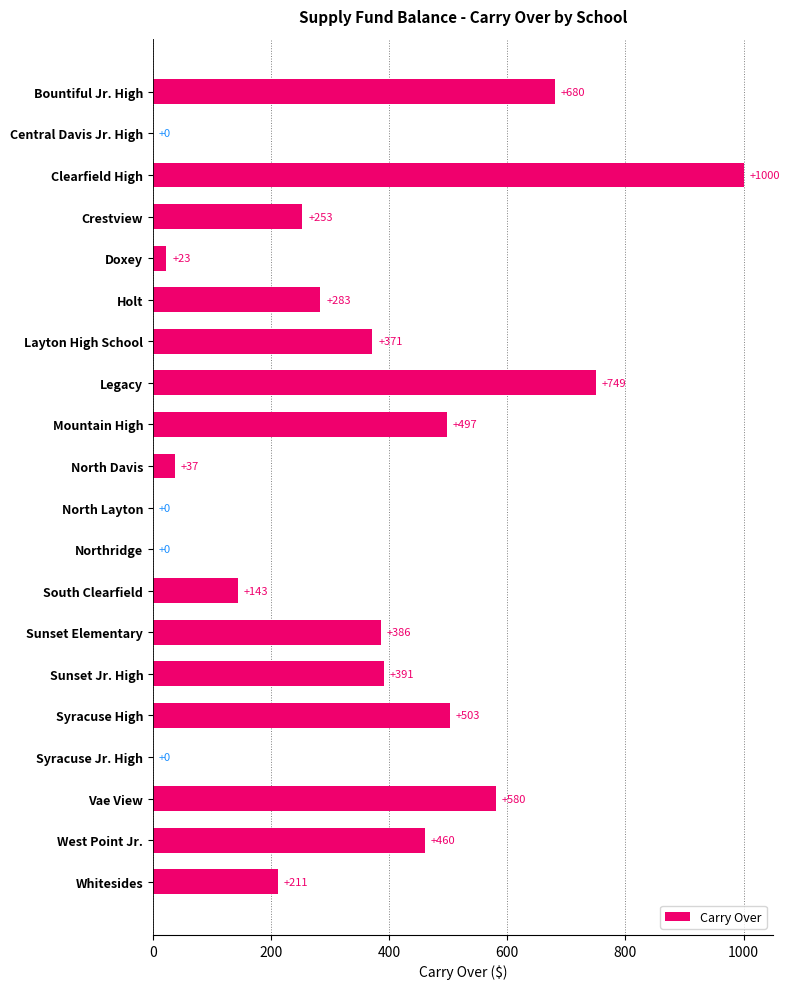

Is it true that the value at Layton High School is 371.3?

True